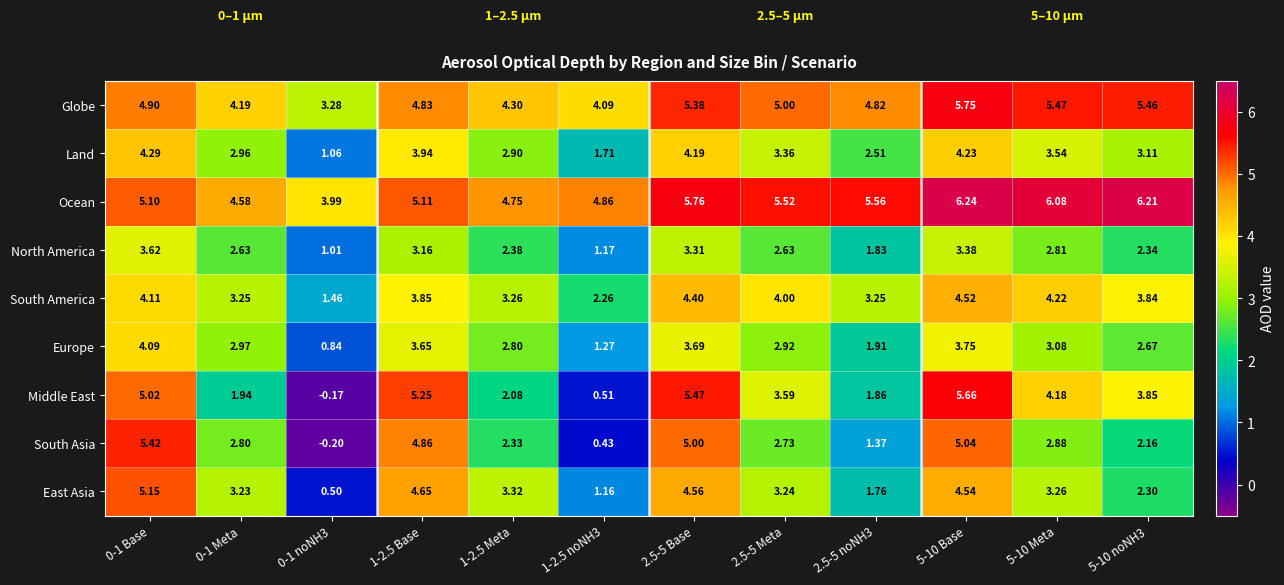

At 0-1 Base, list the series in order from smallest to largest.

North America, Europe, South America, Land, Globe, Middle East, Ocean, East Asia, South Asia